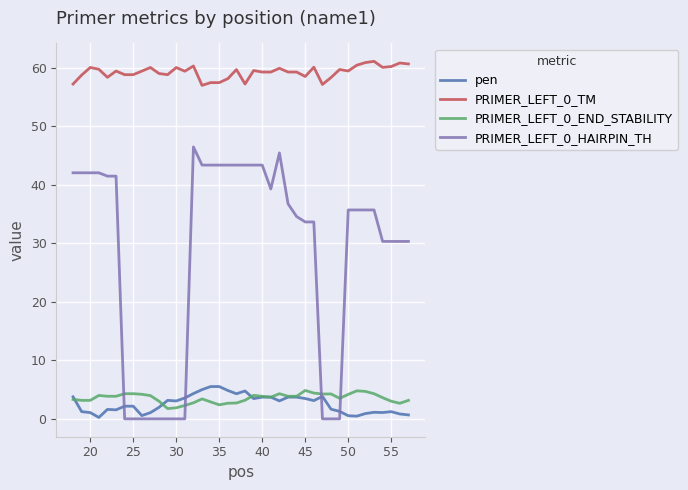

Count the number of categories in the chart.

40